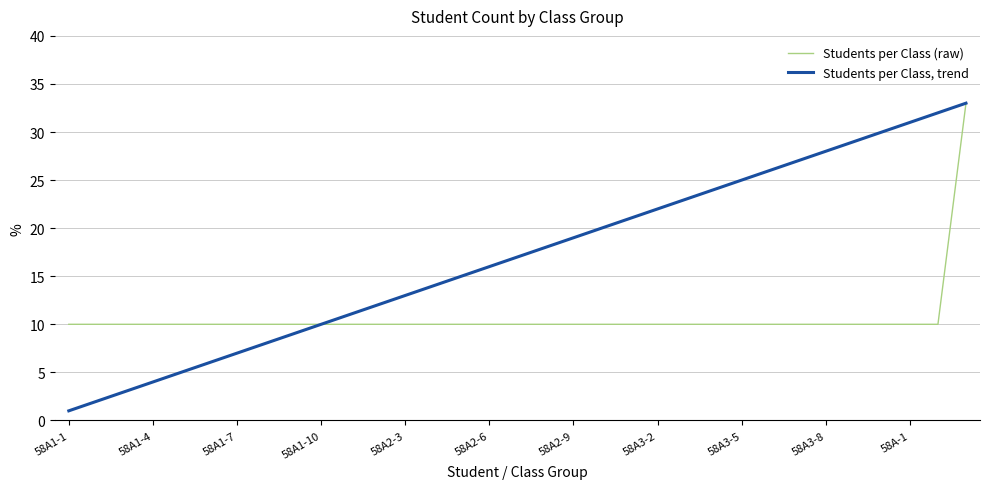

How many values in the Students per Class, trend series are below 17?

16